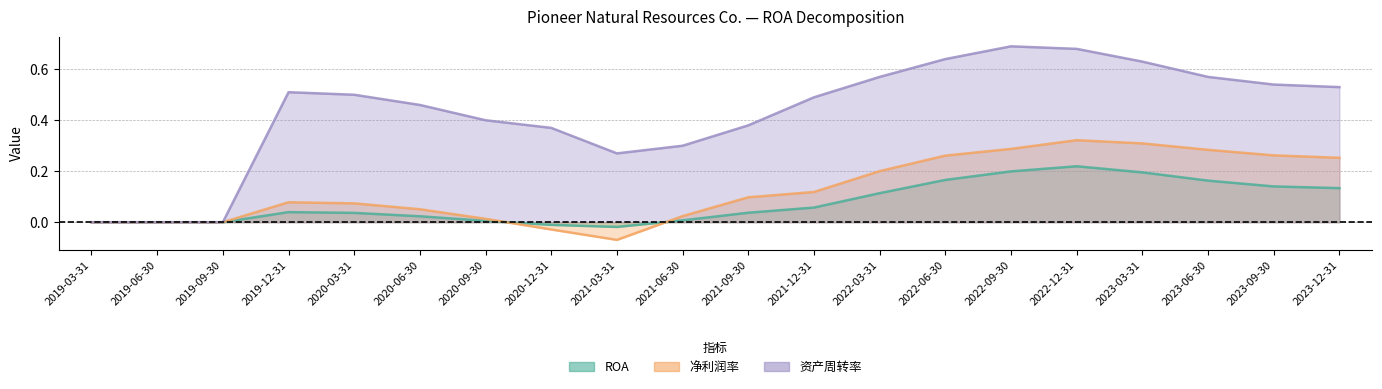

Count the number of categories in the chart.

20